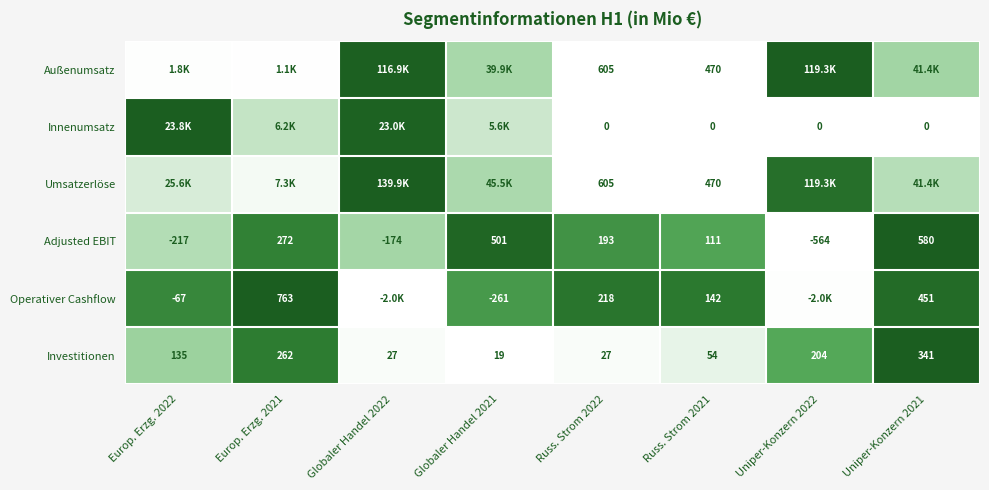

Is the value of Innenumsatz at Uniper-Konzern 2021 greater than the value of Investitionen at Russ. Strom 2021?

No